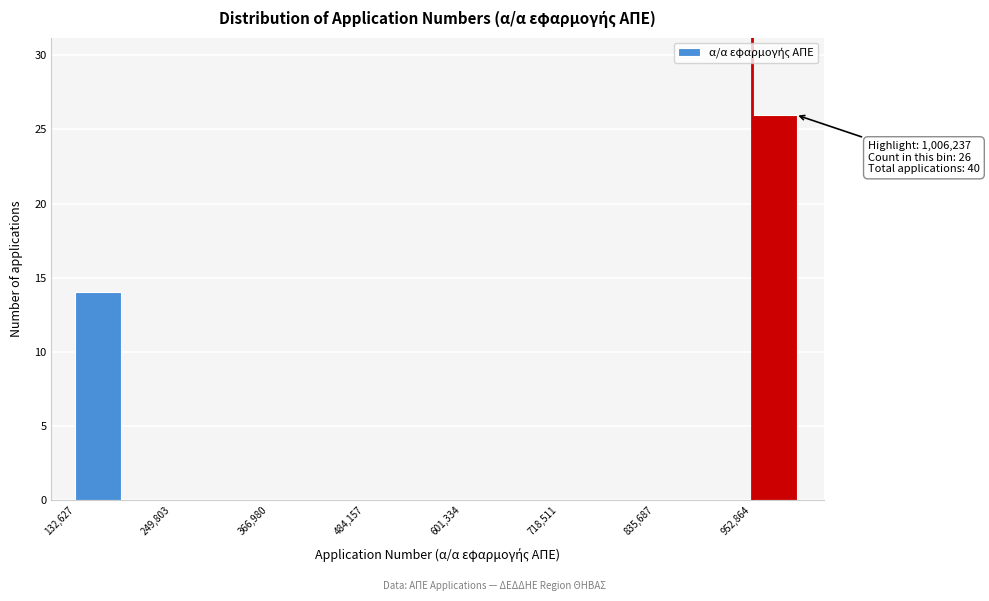

Around what value on the x-axis is the tallest bar? Give the approximate position of its centre, as read against the axis.

980000